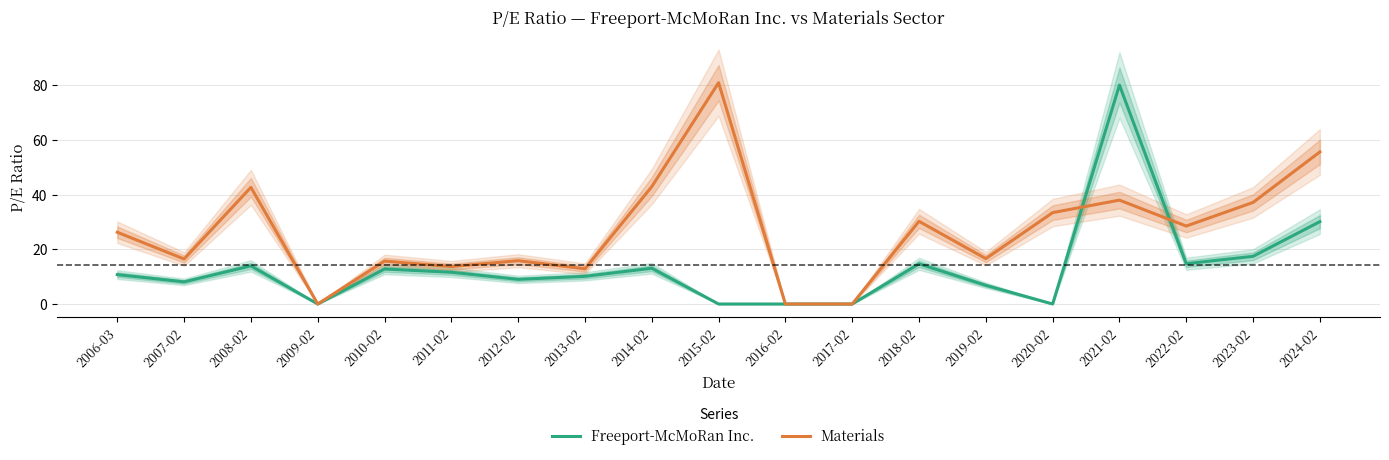

Which series has the largest total across all categories?

Materials